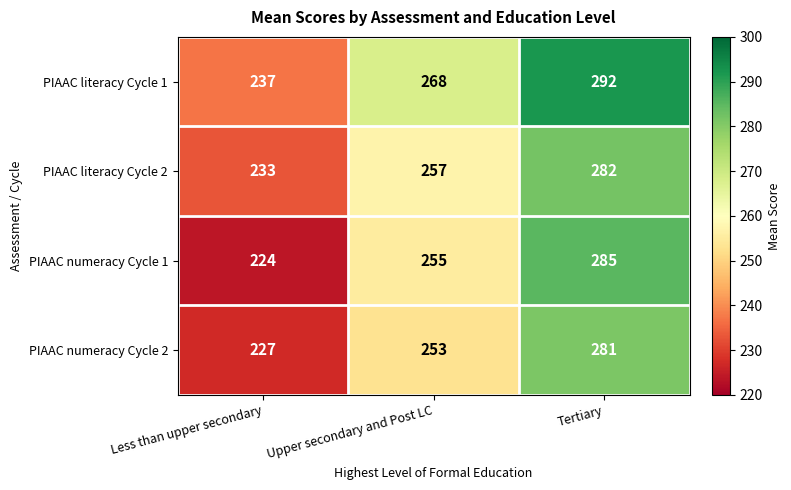

Is the value of PIAAC literacy Cycle 1 at Less than upper secondary greater than the value of PIAAC numeracy Cycle 2 at Less than upper secondary?

Yes